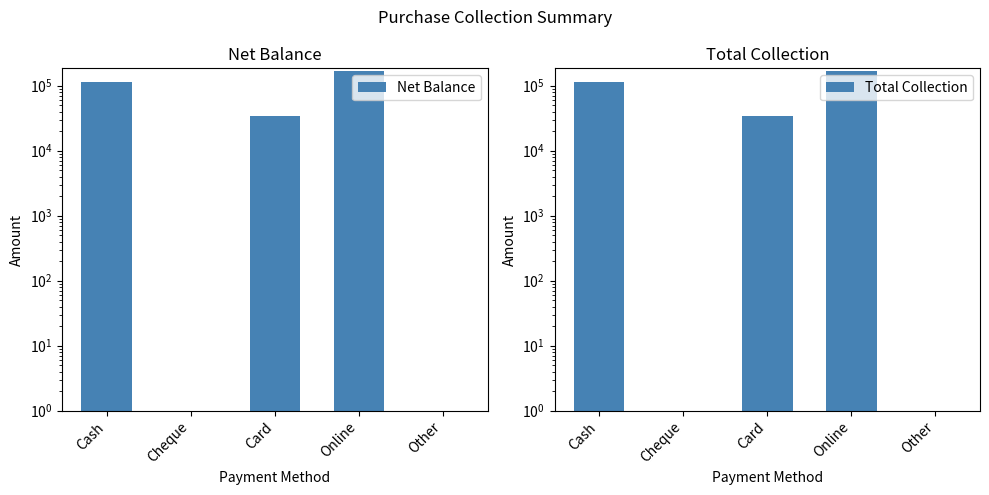

At which label is Total Collection closest to 85250?

Cash